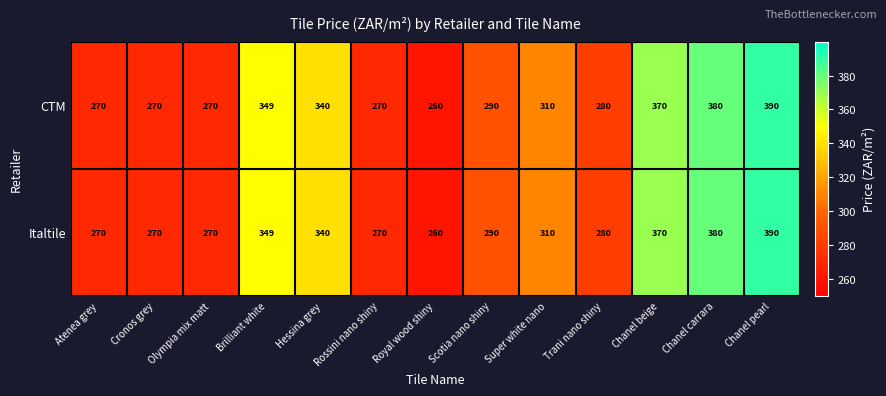

What is the smallest value displayed?

260